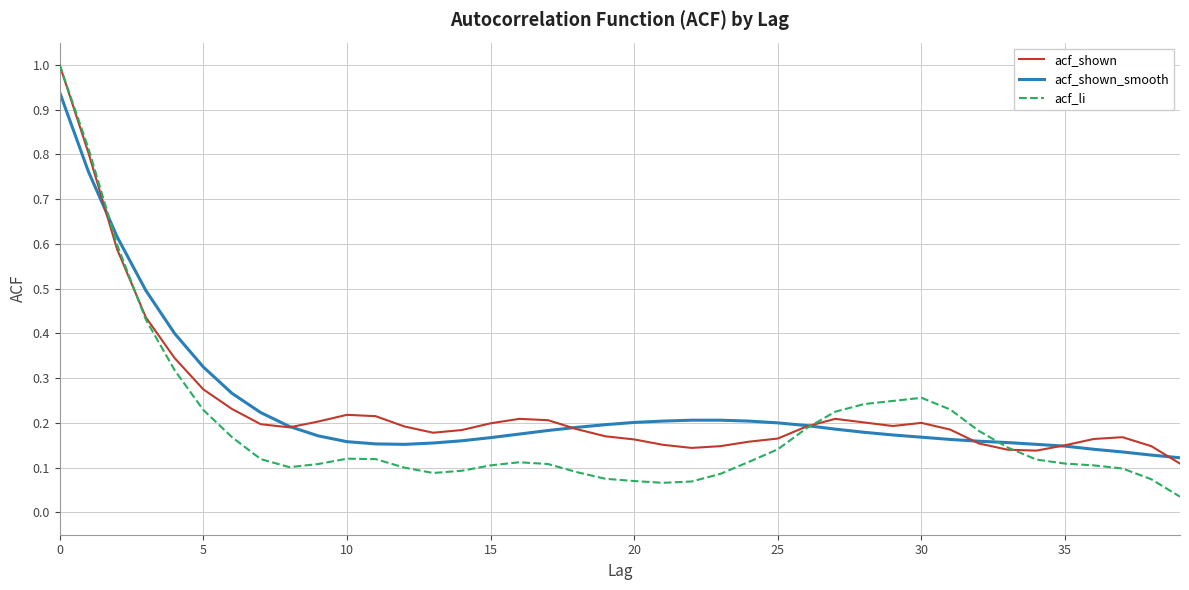

Which series has the largest range (max minus min)?

acf_li